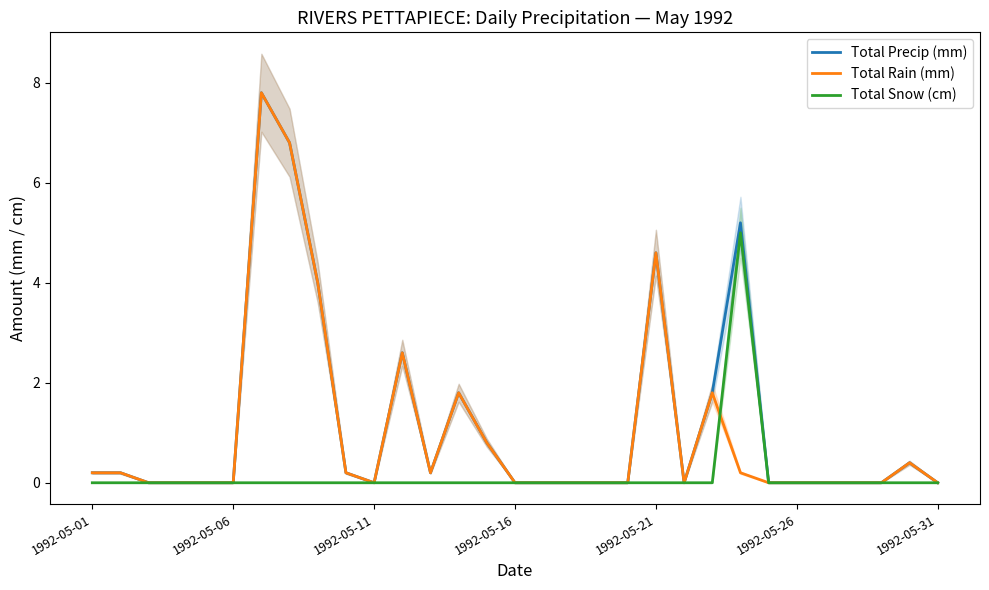

What is the label of the 9th point from the right?

22